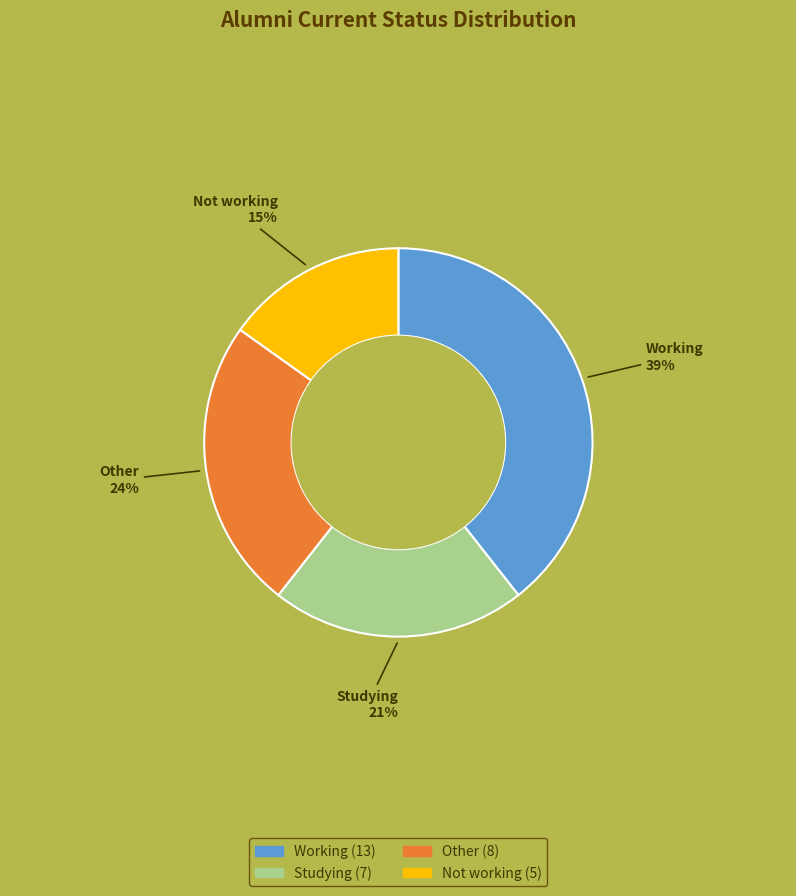

Between Other and Studying, which is larger?

Other